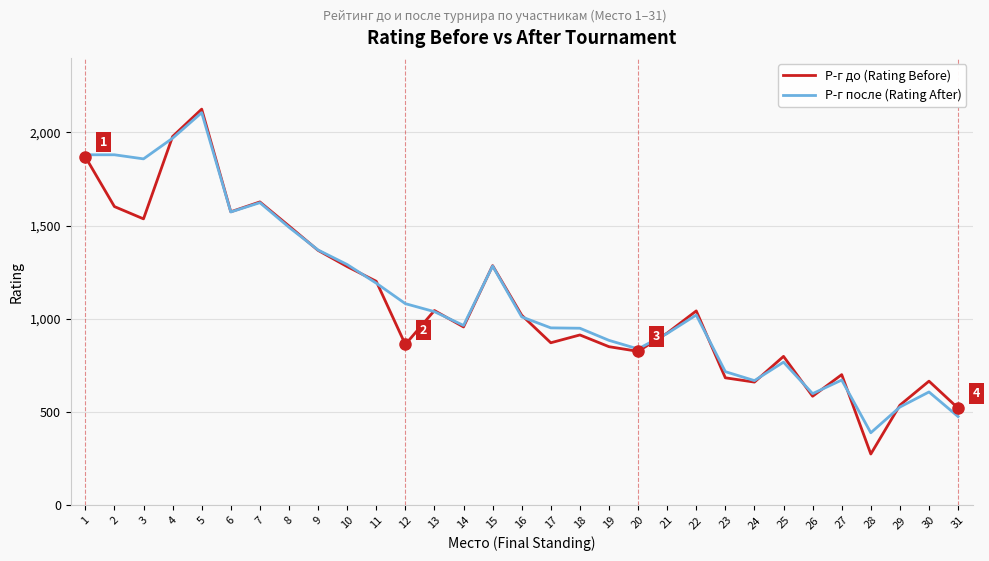

How many interior local valleys does the Р-г до (Rating Before) series have?

9